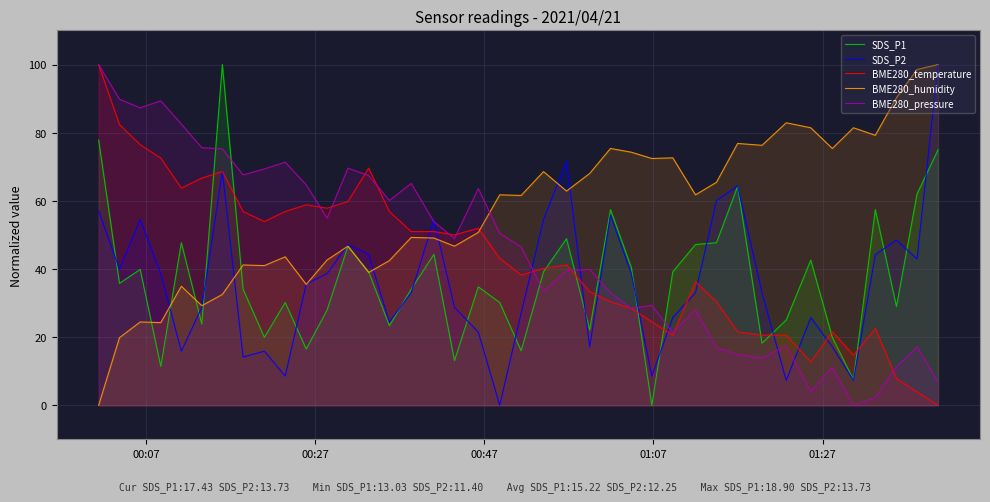

How many data points in SDS_P1 are above 35?

20